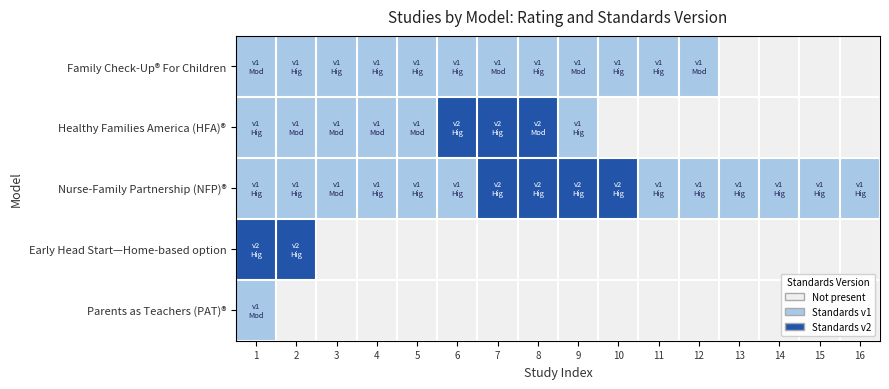

List the series in order of their peak value, highest first.

Healthy Families America (HFA)®, Nurse-Family Partnership (NFP)®, Early Head Start—Home-based option, Family Check-Up® For Children, Parents as Teachers (PAT)®